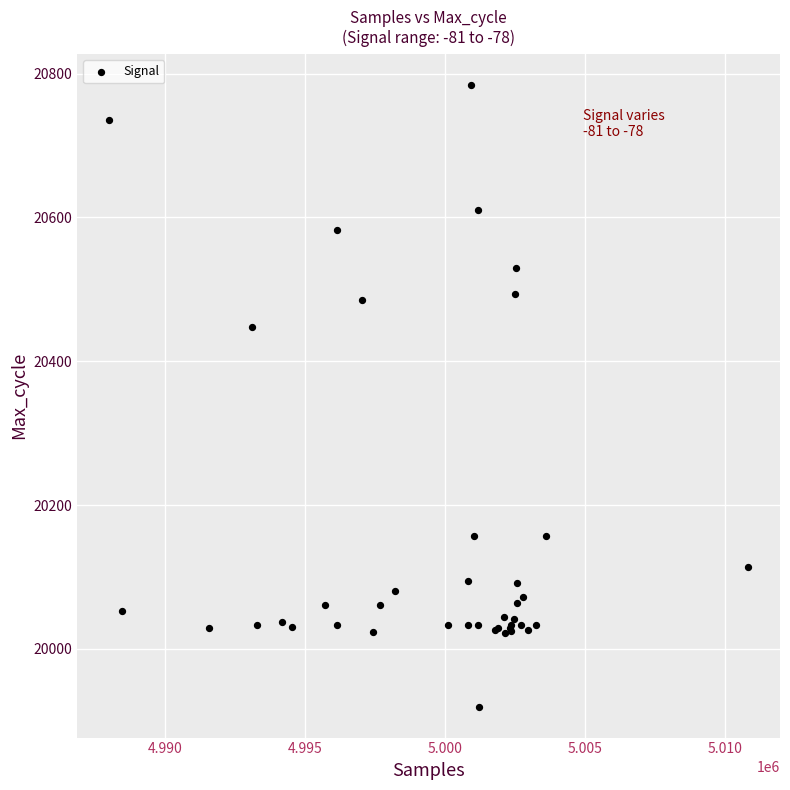

What Y value in the scatter plot is closest to 20352?

20448